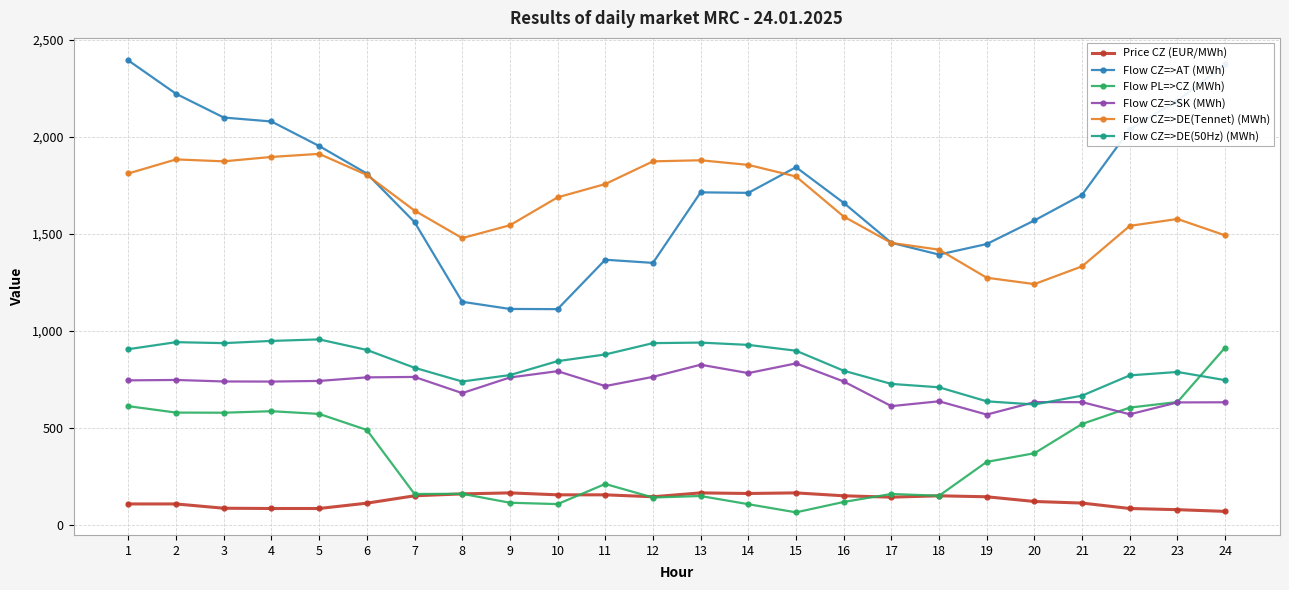

Rank the series at 1 from lowest to highest value.

Price CZ (EUR/MWh), Flow PL=>CZ (MWh), Flow CZ=>SK (MWh), Flow CZ=>DE(50Hz) (MWh), Flow CZ=>DE(Tennet) (MWh), Flow CZ=>AT (MWh)